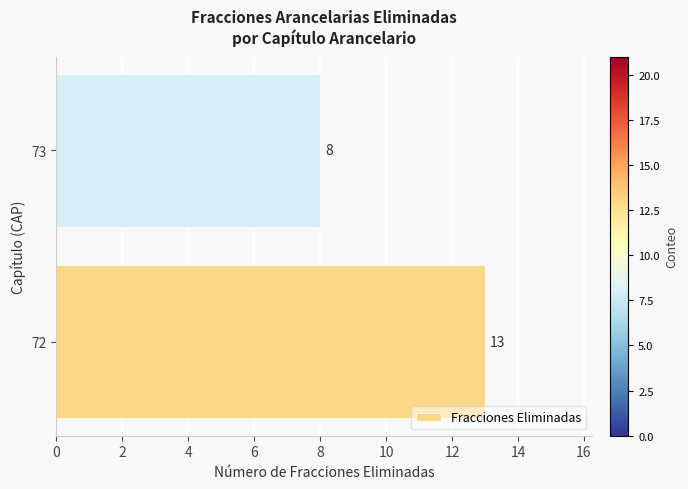

How many series are shown in this chart?

1